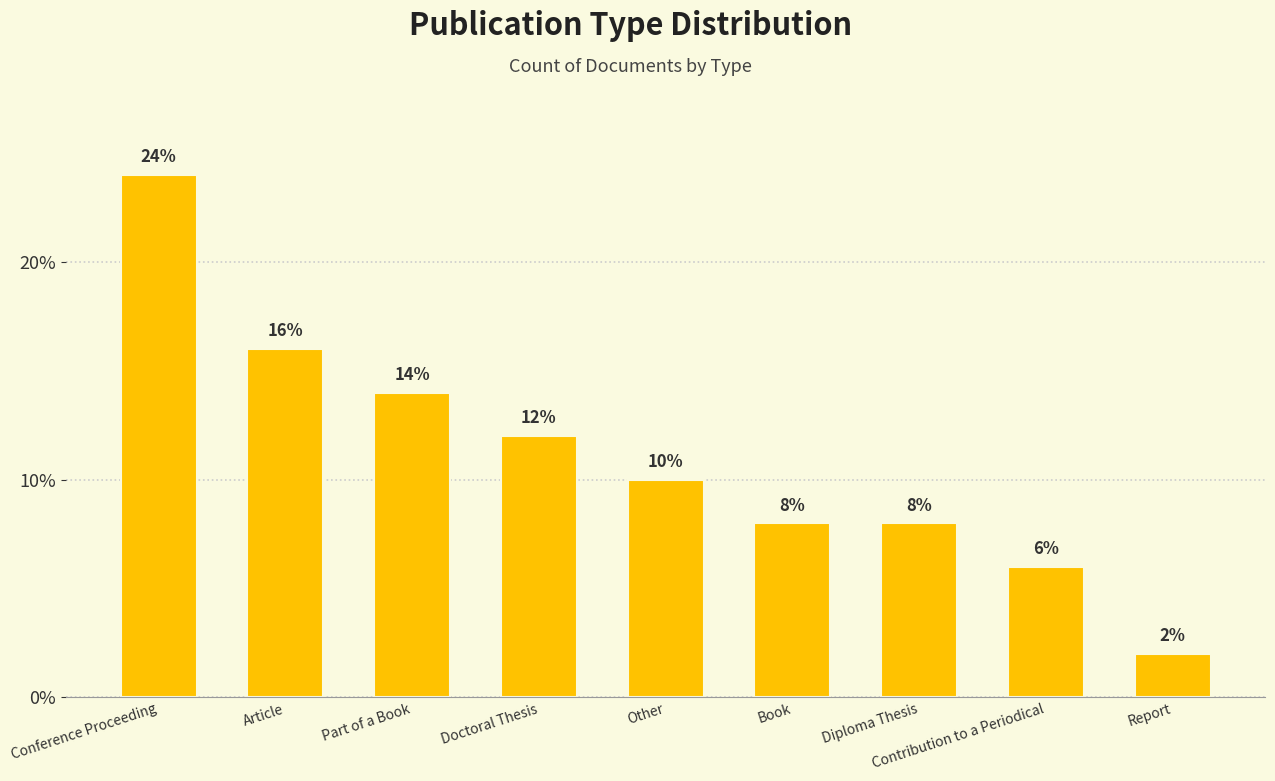

How many series are shown in this chart?

1